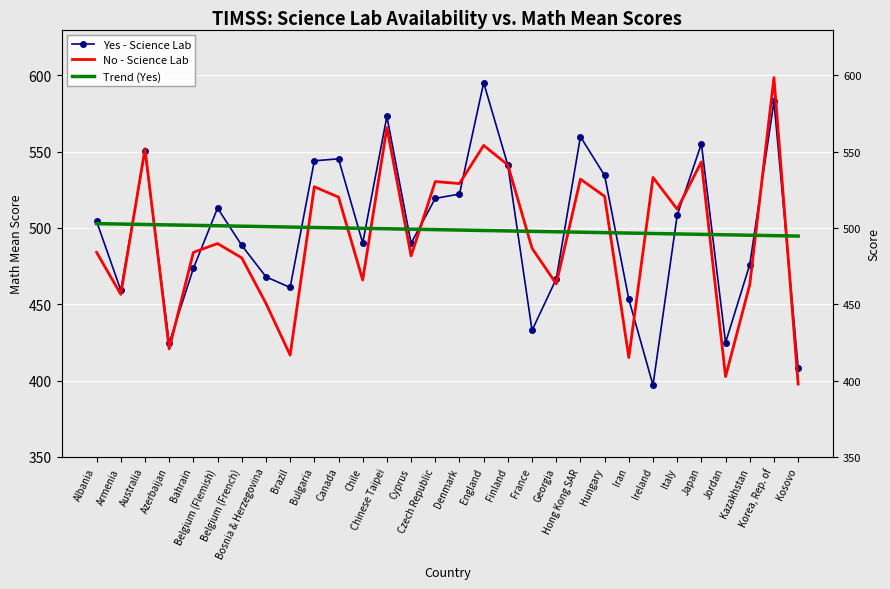

How many times do Yes - Science Lab and No - Science Lab cross each other?

12